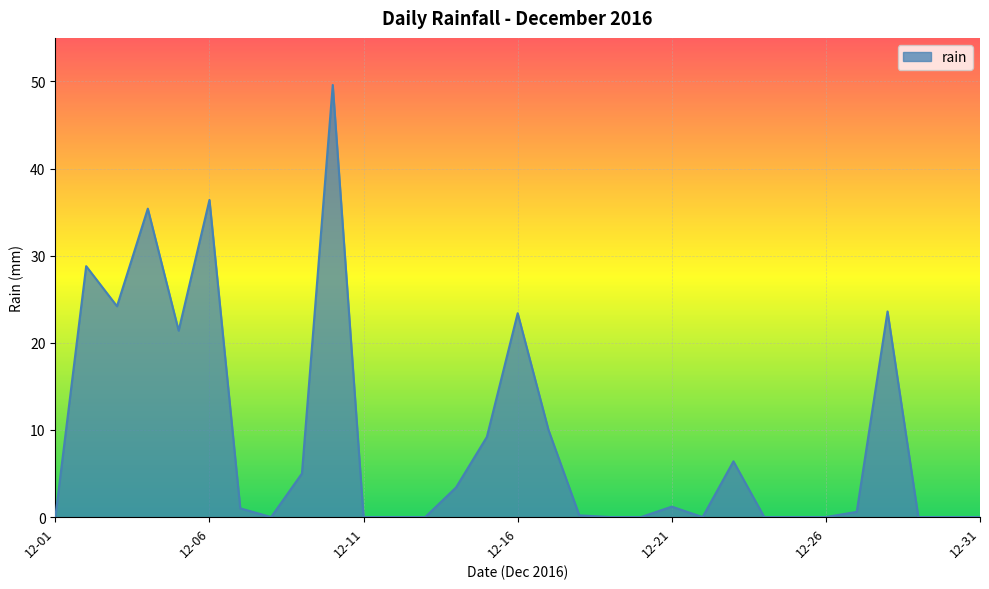

What is the greatest value displayed?

49.6